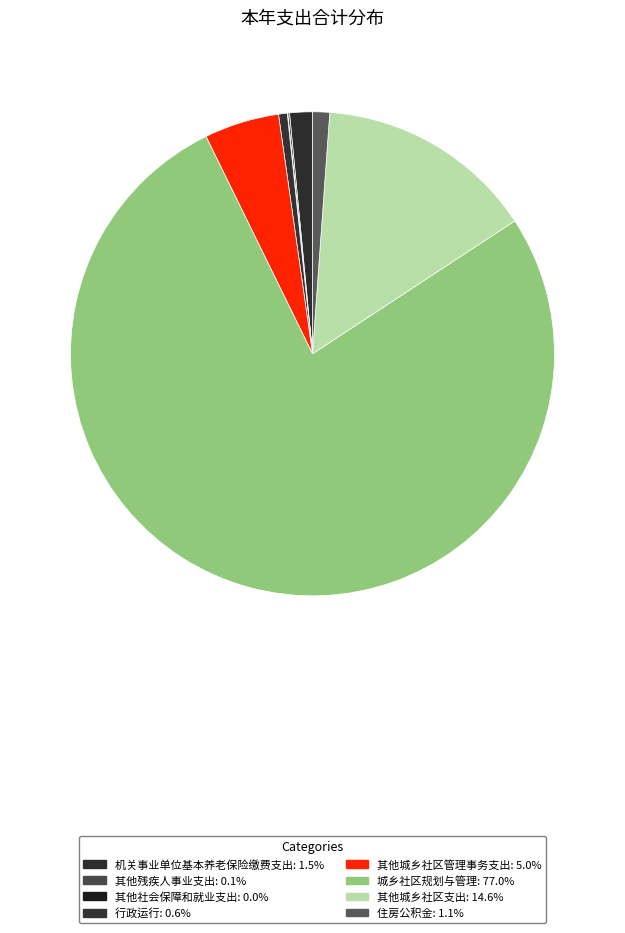

The 住房公积金 slice represents 1% of the pie. True or false?

True